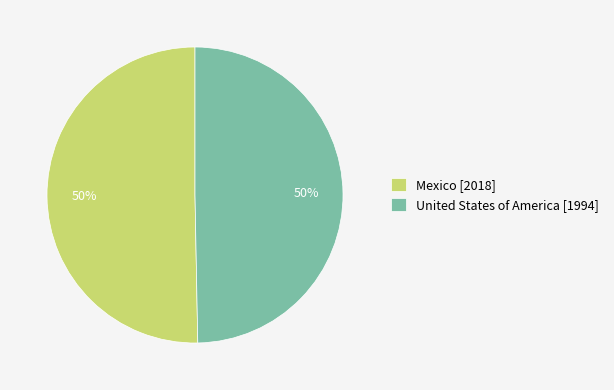

To the nearest percent, what portion does United States of America represent?

50%